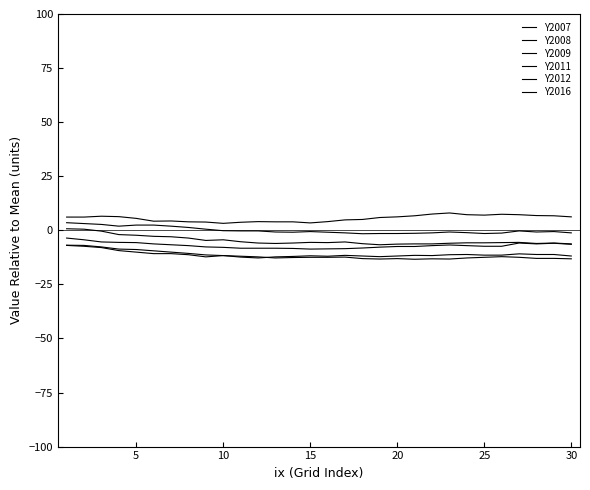

What is the minimum value for Y2009?

-12.8